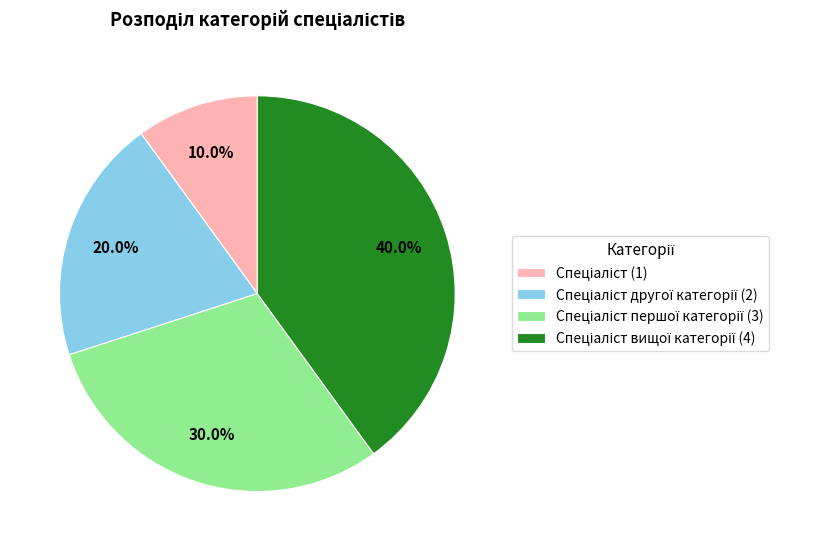

Does any single category account for the majority?

No